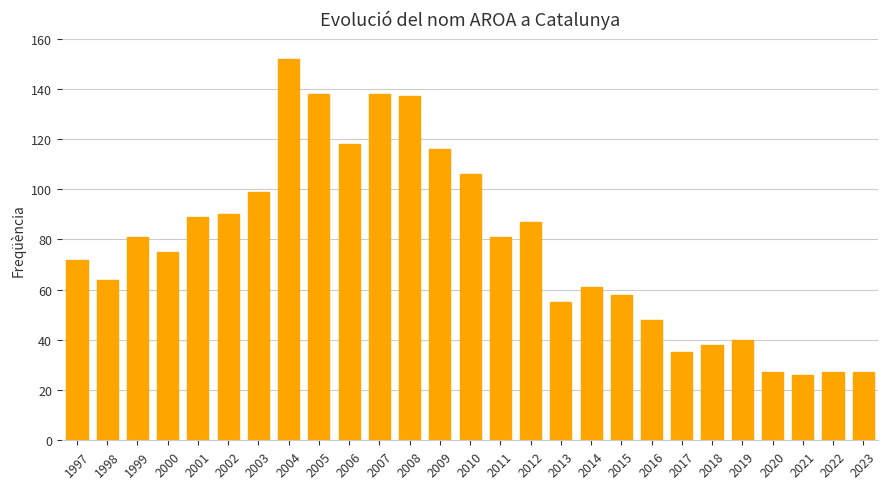

At which category does the chart reach its peak across all series?

2004